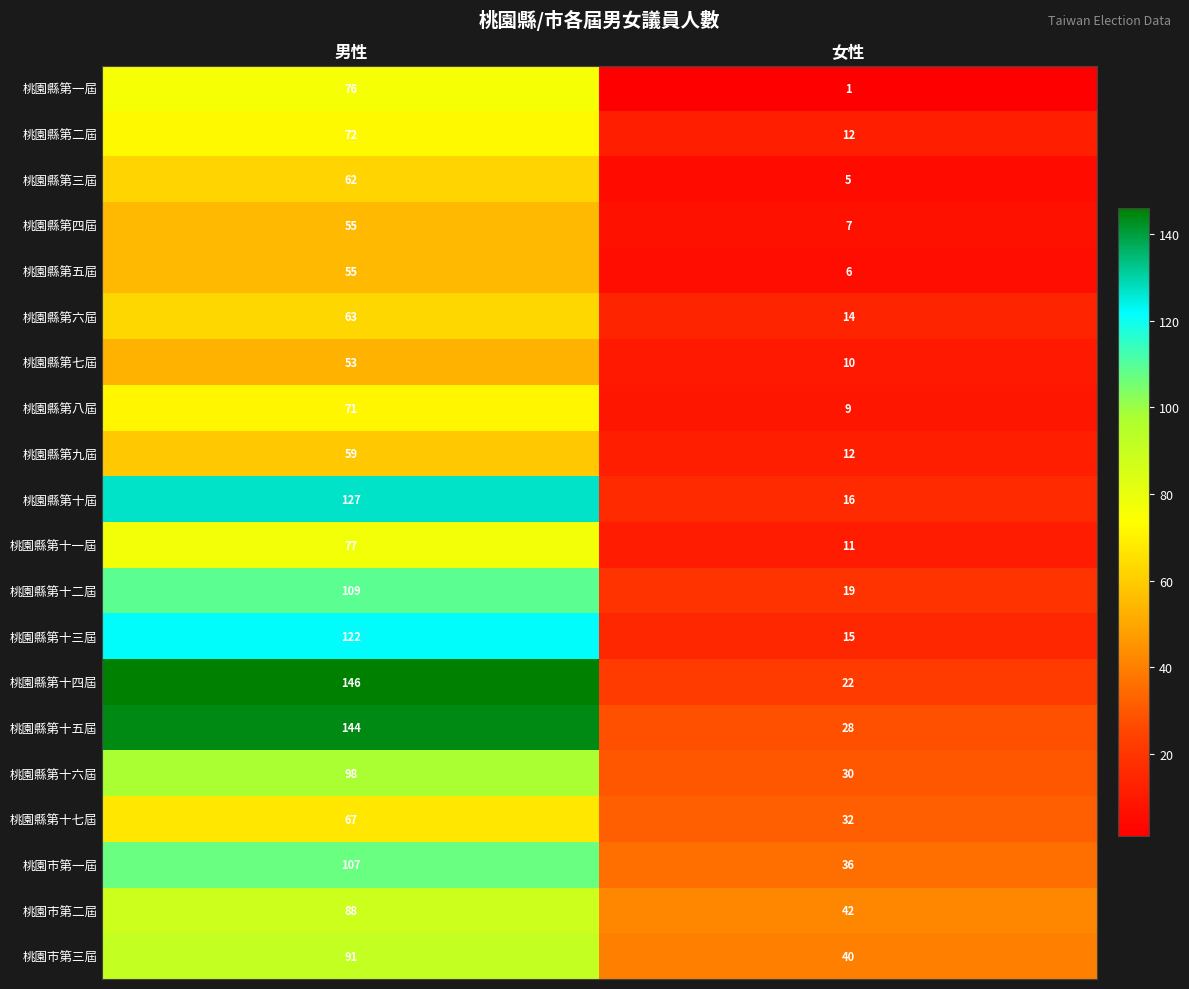

The 桃園縣第一屆 series shows 19 at 男性. True or false?

False